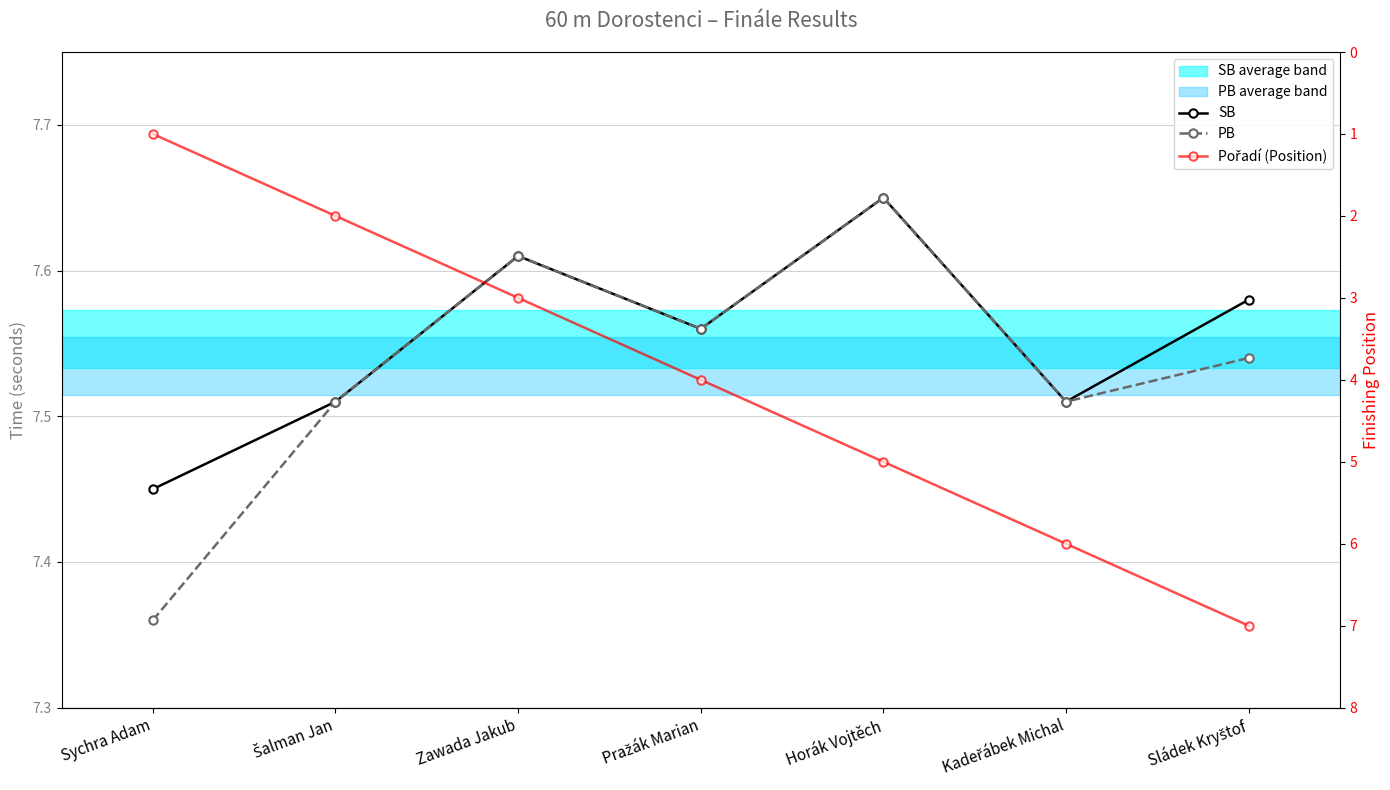

True or false: PB and SB cross at least once.

False